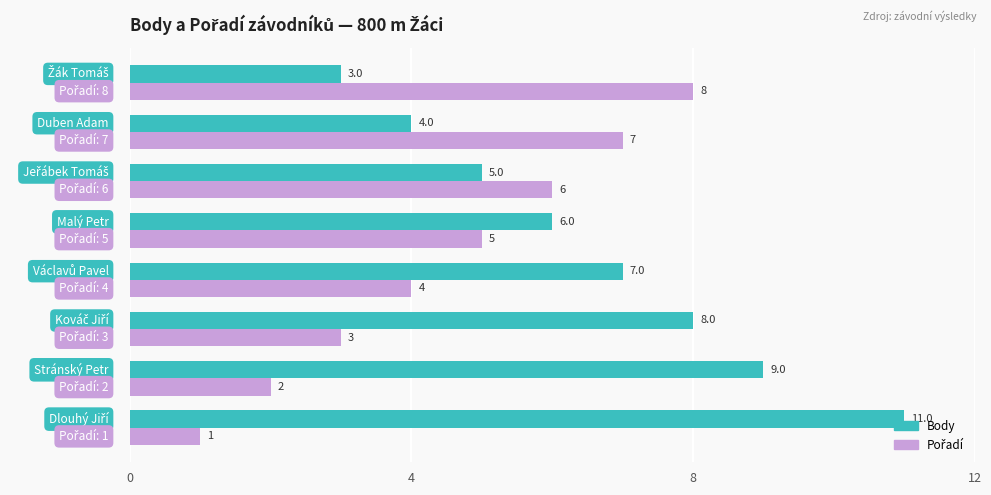

What is the greatest value displayed?

11